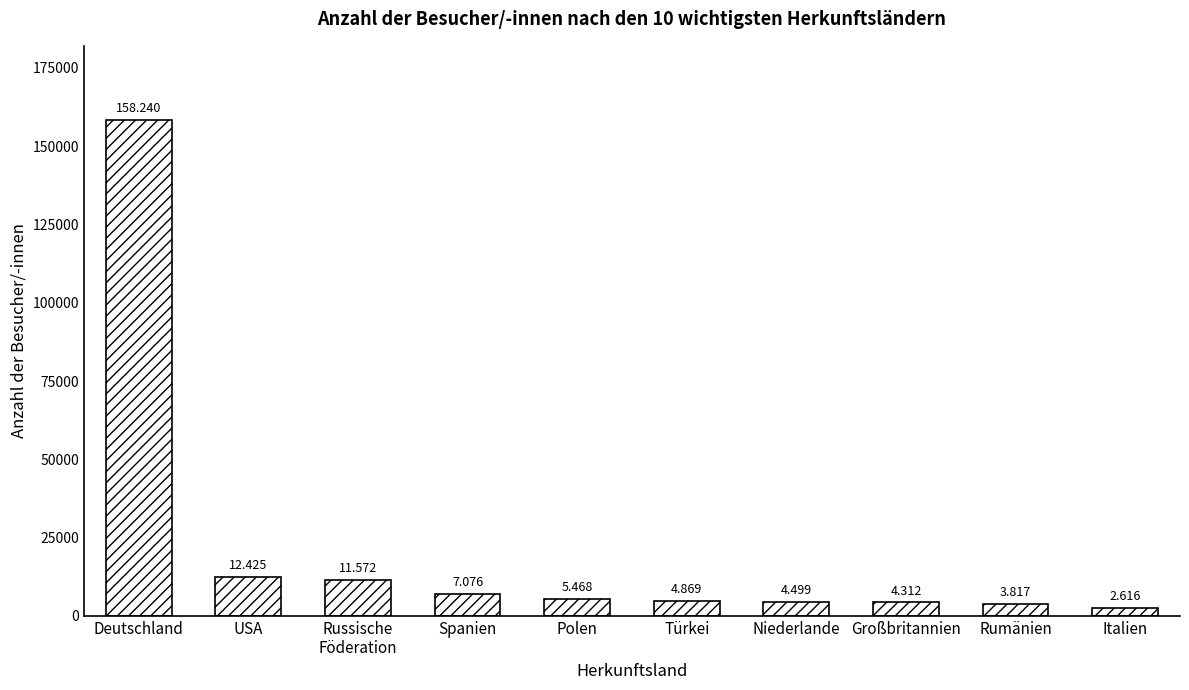

How many bars are there in total?

10